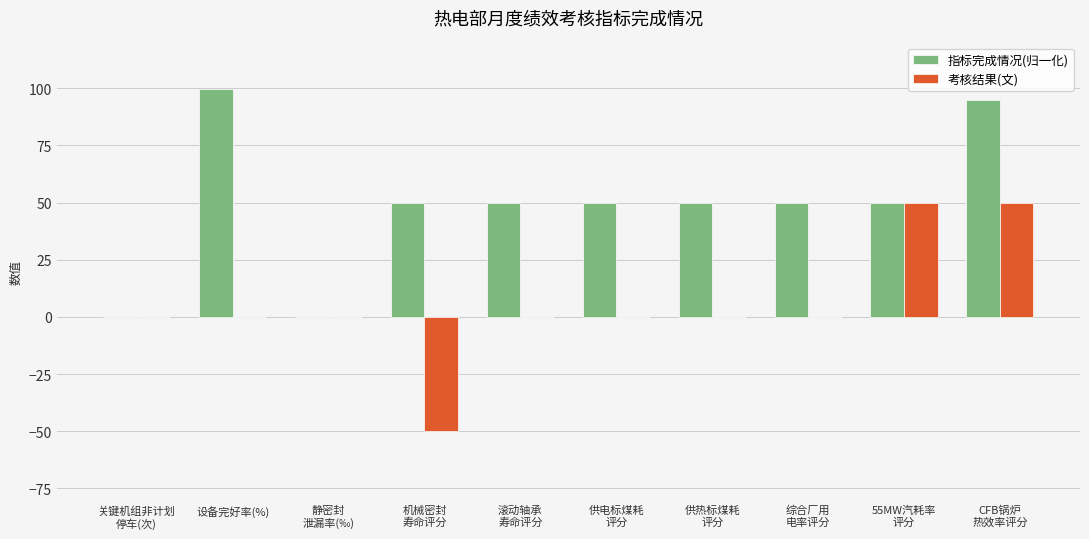

Count the number of data series in this chart.

2